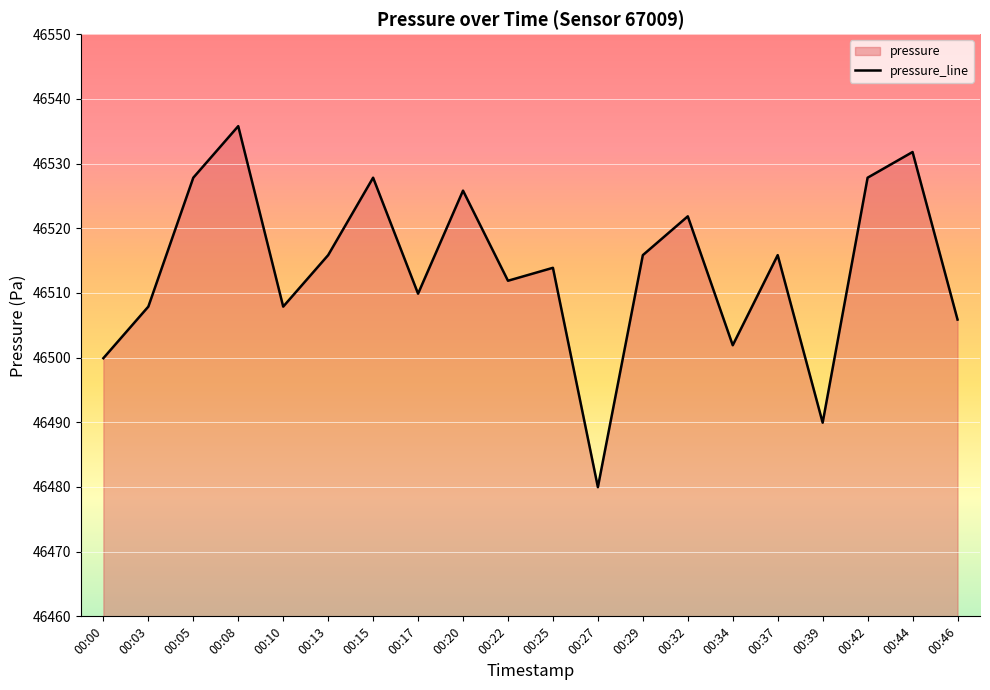

Reading left to right, transcribe all the data shown in this chart.

00:00=46499.9	00:03=46507.9	00:05=46527.8	00:08=46535.8	00:10=46507.9	00:13=46515.8	00:15=46527.8	00:17=46509.9	00:20=46525.8	00:22=46511.9	00:25=46513.9	00:27=46480.0	00:29=46515.8	00:32=46521.8	00:34=46501.9	00:37=46515.8	00:39=46489.9	00:42=46527.8	00:44=46531.8	00:46=46505.9